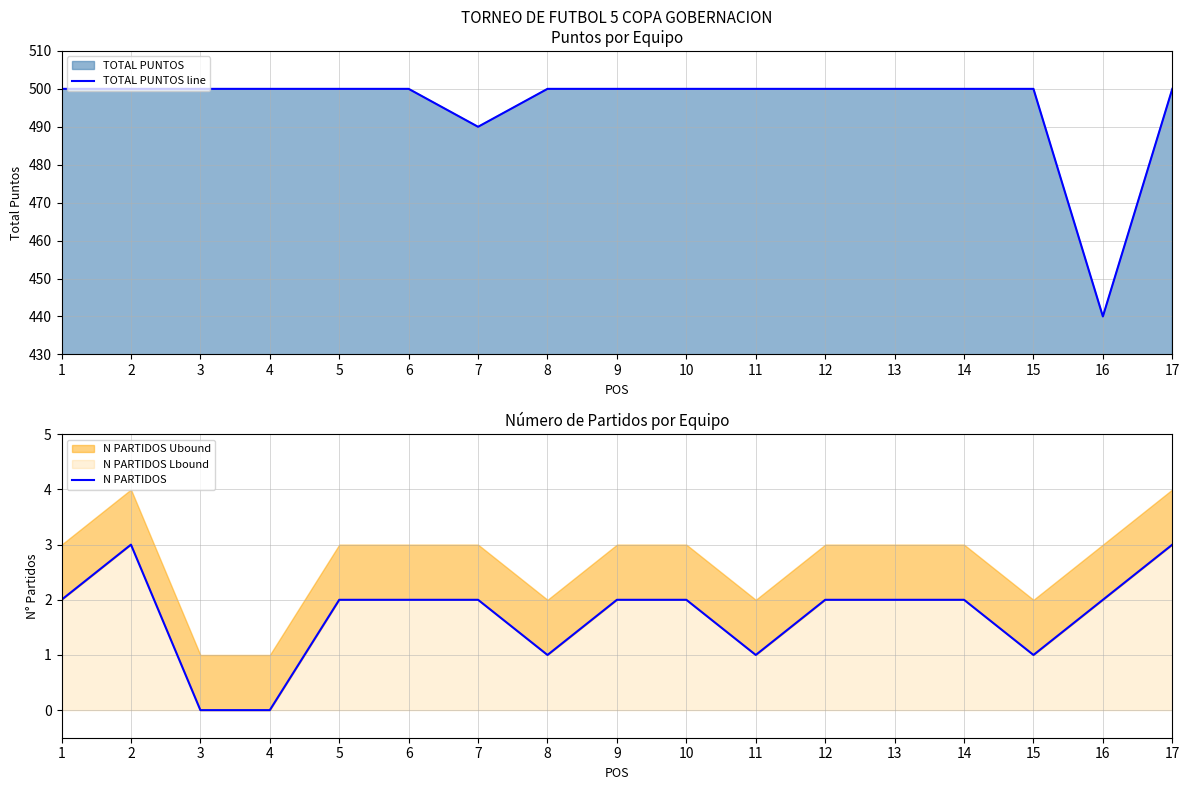

Reading left to right, extract all data points from this chart.

TOTAL PUNTOS line: 500	500	500	500	500	500	490	500	500	500	500	500	500	500	500	440	500
N PARTIDOS: 2	3	0	0	2	2	2	1	2	2	1	2	2	2	1	2	3